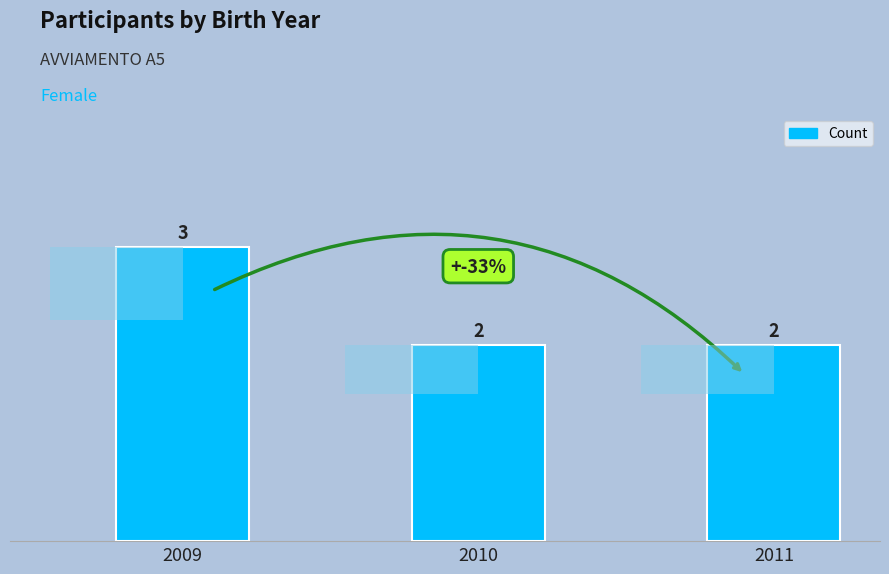

Reading left to right, list all the values displayed in this chart.

3	2	2